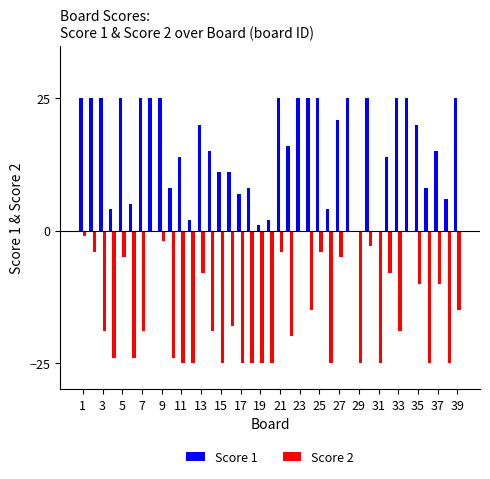

Reading left to right, list all the values displayed in this chart.

Score 1: 25	25	25	4	25	5	25	25	25	8	14	2	20	15	11	11	7	8	1	2	25	16	25	25	25	4	21	25	0	25	0	14	25	25	20	8	15	6	25
Score 2: -1	-4	-19	-24	-5	-24	-19	0	-2	-24	-25	-25	-8	-19	-25	-18	-25	-25	-25	-25	-4	-20	0	-15	-4	-25	-5	0	-25	-3	-25	-8	-19	0	-10	-25	-10	-25	-15